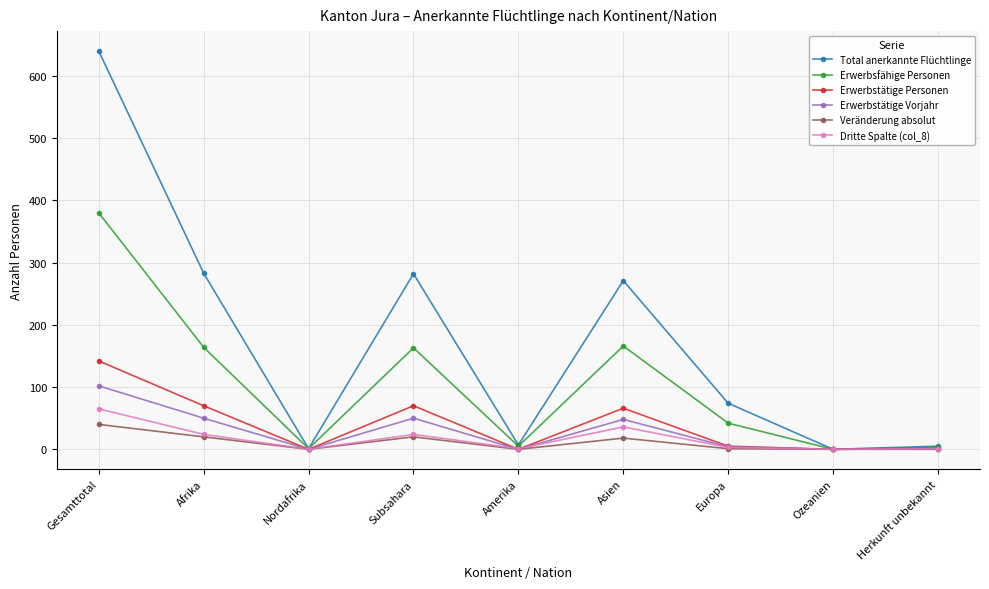

What is the label of the 8th point from the left?

Ozeanien